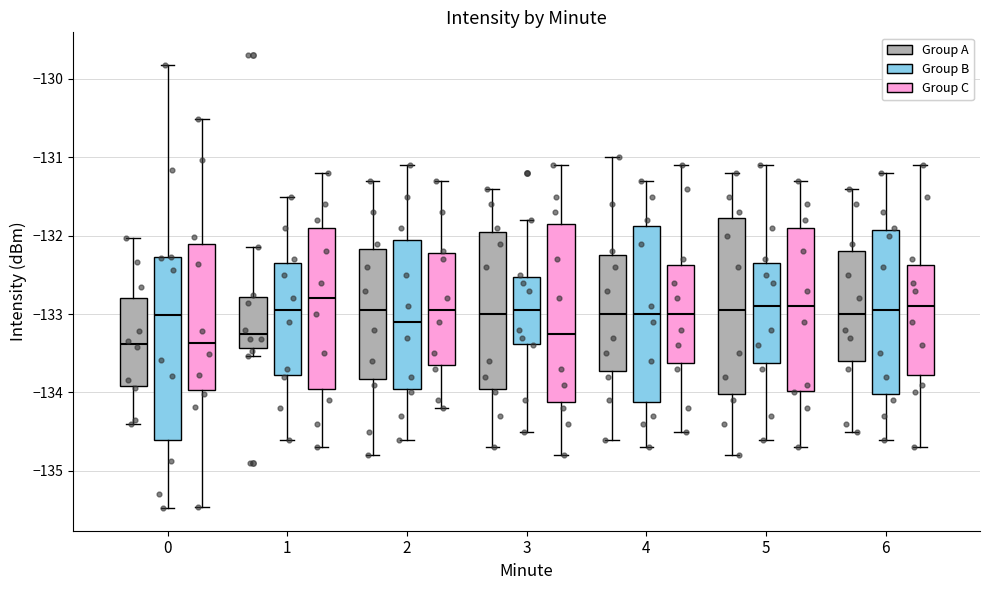

Where is the lower edge of the box for 1 (Group A) on the y-axis? The values are not printed on the chart, so give them approximately, as read against the axis.

-133.4